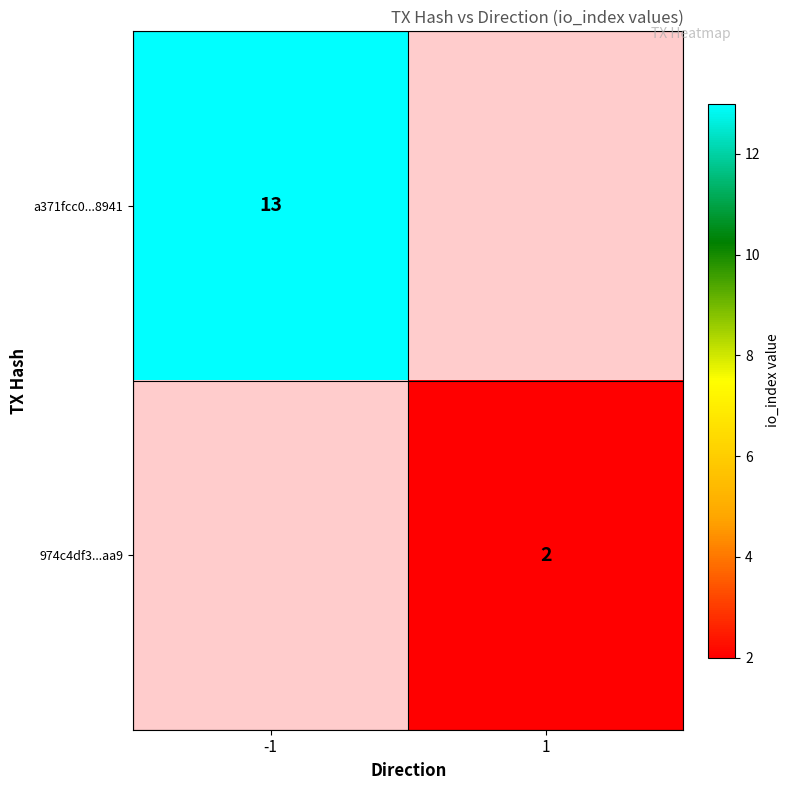

The value of 974c4df3...aa9 at 1 is 2. True or false?

True